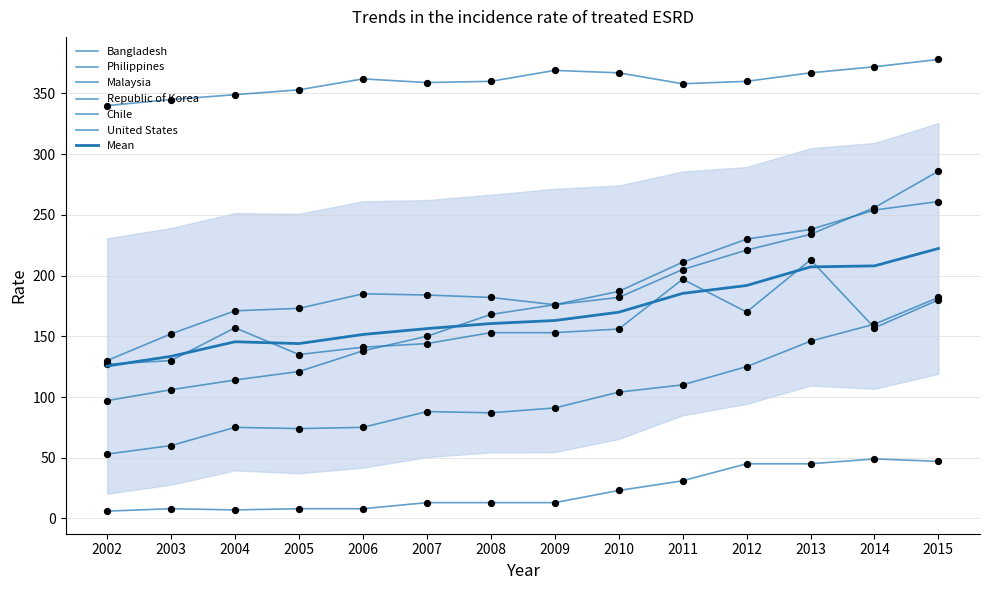

Which series has the largest Y range (max minus min)?

Malaysia